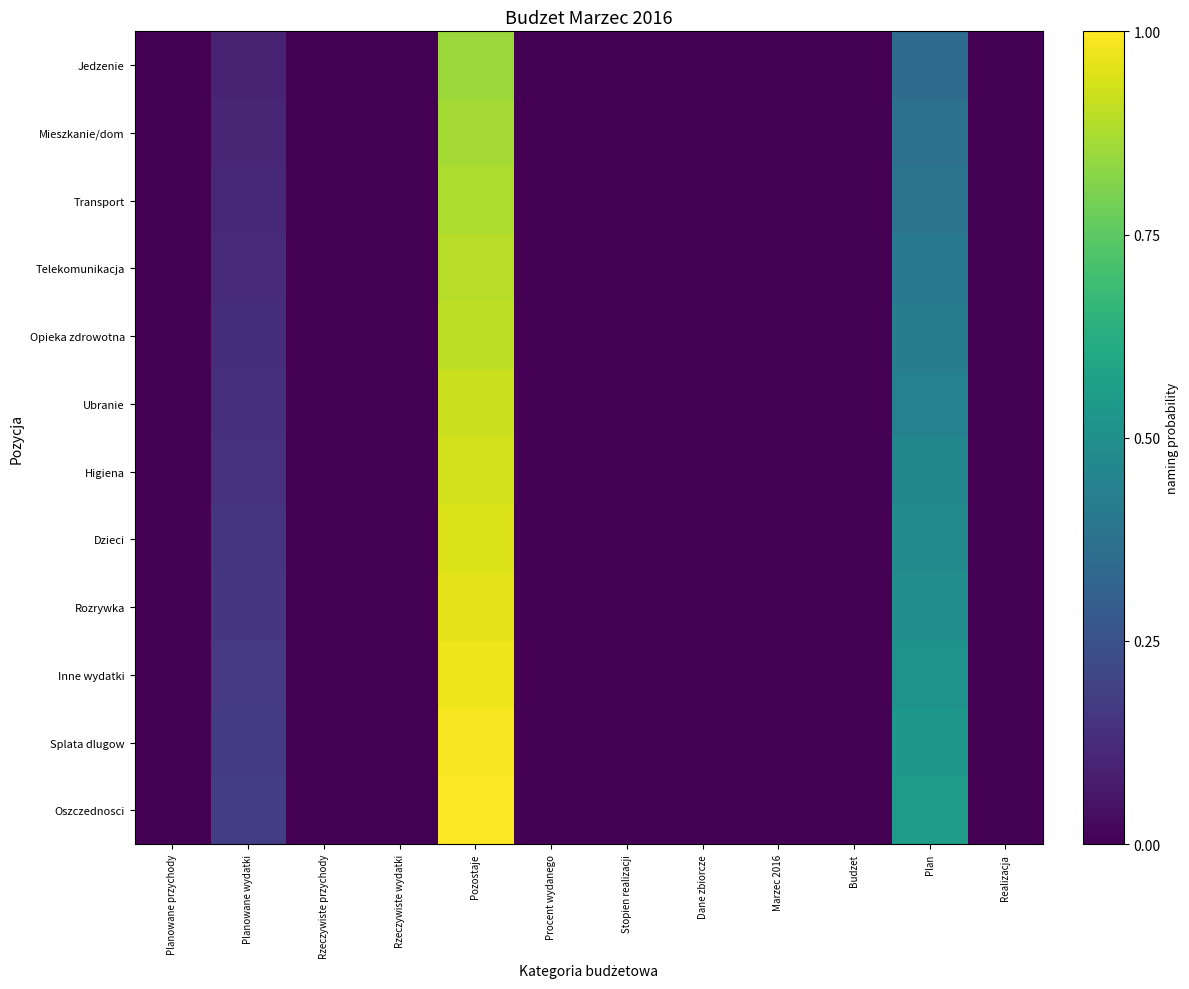

Reading right to left, transcribe all the data shown in this chart.

Jedzenie: Realizacja=0.0	Plan=0.3	Budzet=0.0	Marzec 2016=0.0	Dane zbiorcze=0.0	Stopien realizacji=0.0	Procent wydanego=0.0	Pozostaje=0.8	Rzeczywiste wydatki=0.0	Rzeczywiste przychody=0.0	Planowane wydatki=0.1	Planowane przychody=0.0
Mieszkanie/dom: Realizacja=0.0	Plan=0.4	Budzet=0.0	Marzec 2016=0.0	Dane zbiorcze=0.0	Stopien realizacji=0.0	Procent wydanego=0.0	Pozostaje=0.9	Rzeczywiste wydatki=0.0	Rzeczywiste przychody=0.0	Planowane wydatki=0.1	Planowane przychody=0.0
Transport: Realizacja=0.0	Plan=0.4	Budzet=0.0	Marzec 2016=0.0	Dane zbiorcze=0.0	Stopien realizacji=0.0	Procent wydanego=0.0	Pozostaje=0.9	Rzeczywiste wydatki=0.0	Rzeczywiste przychody=0.0	Planowane wydatki=0.1	Planowane przychody=0.0
Telekomunikacja: Realizacja=0.0	Plan=0.4	Budzet=0.0	Marzec 2016=0.0	Dane zbiorcze=0.0	Stopien realizacji=0.0	Procent wydanego=0.0	Pozostaje=0.9	Rzeczywiste wydatki=0.0	Rzeczywiste przychody=0.0	Planowane wydatki=0.1	Planowane przychody=0.0
Opieka zdrowotna: Realizacja=0.0	Plan=0.4	Budzet=0.0	Marzec 2016=0.0	Dane zbiorcze=0.0	Stopien realizacji=0.0	Procent wydanego=0.0	Pozostaje=0.9	Rzeczywiste wydatki=0.0	Rzeczywiste przychody=0.0	Planowane wydatki=0.1	Planowane przychody=0.0
Ubranie: Realizacja=0.0	Plan=0.4	Budzet=0.0	Marzec 2016=0.0	Dane zbiorcze=0.0	Stopien realizacji=0.0	Procent wydanego=0.0	Pozostaje=0.9	Rzeczywiste wydatki=0.0	Rzeczywiste przychody=0.0	Planowane wydatki=0.1	Planowane przychody=0.0
Higiena: Realizacja=0.0	Plan=0.5	Budzet=0.0	Marzec 2016=0.0	Dane zbiorcze=0.0	Stopien realizacji=0.0	Procent wydanego=0.0	Pozostaje=0.9	Rzeczywiste wydatki=0.0	Rzeczywiste przychody=0.0	Planowane wydatki=0.1	Planowane przychody=0.0
Dzieci: Realizacja=0.0	Plan=0.5	Budzet=0.0	Marzec 2016=0.0	Dane zbiorcze=0.0	Stopien realizacji=0.0	Procent wydanego=0.0	Pozostaje=0.9	Rzeczywiste wydatki=0.0	Rzeczywiste przychody=0.0	Planowane wydatki=0.2	Planowane przychody=0.0
Rozrywka: Realizacja=0.0	Plan=0.5	Budzet=0.0	Marzec 2016=0.0	Dane zbiorcze=0.0	Stopien realizacji=0.0	Procent wydanego=0.0	Pozostaje=1.0	Rzeczywiste wydatki=0.0	Rzeczywiste przychody=0.0	Planowane wydatki=0.2	Planowane przychody=0.0
Inne wydatki: Realizacja=0.0	Plan=0.5	Budzet=0.0	Marzec 2016=0.0	Dane zbiorcze=0.0	Stopien realizacji=0.0	Procent wydanego=0.0	Pozostaje=1.0	Rzeczywiste wydatki=0.0	Rzeczywiste przychody=0.0	Planowane wydatki=0.2	Planowane przychody=0.0
Splata dlugow: Realizacja=0.0	Plan=0.5	Budzet=0.0	Marzec 2016=0.0	Dane zbiorcze=0.0	Stopien realizacji=0.0	Procent wydanego=0.0	Pozostaje=1.0	Rzeczywiste wydatki=0.0	Rzeczywiste przychody=0.0	Planowane wydatki=0.2	Planowane przychody=0.0
Oszczednosci: Realizacja=0.0	Plan=0.6	Budzet=0.0	Marzec 2016=0.0	Dane zbiorcze=0.0	Stopien realizacji=0.0	Procent wydanego=0.0	Pozostaje=1.0	Rzeczywiste wydatki=0.0	Rzeczywiste przychody=0.0	Planowane wydatki=0.2	Planowane przychody=0.0